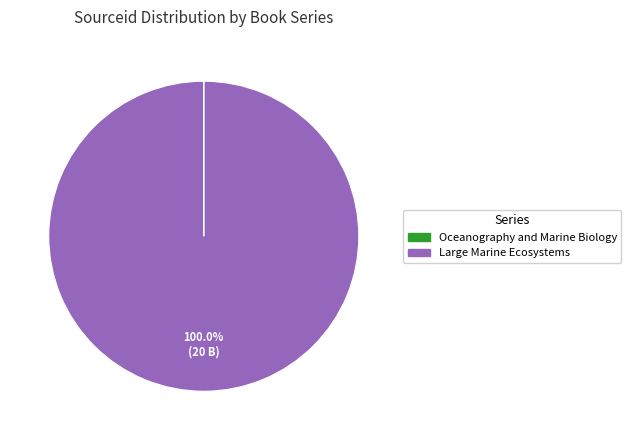

Is there any slice that represents more than half of the pie?

Yes